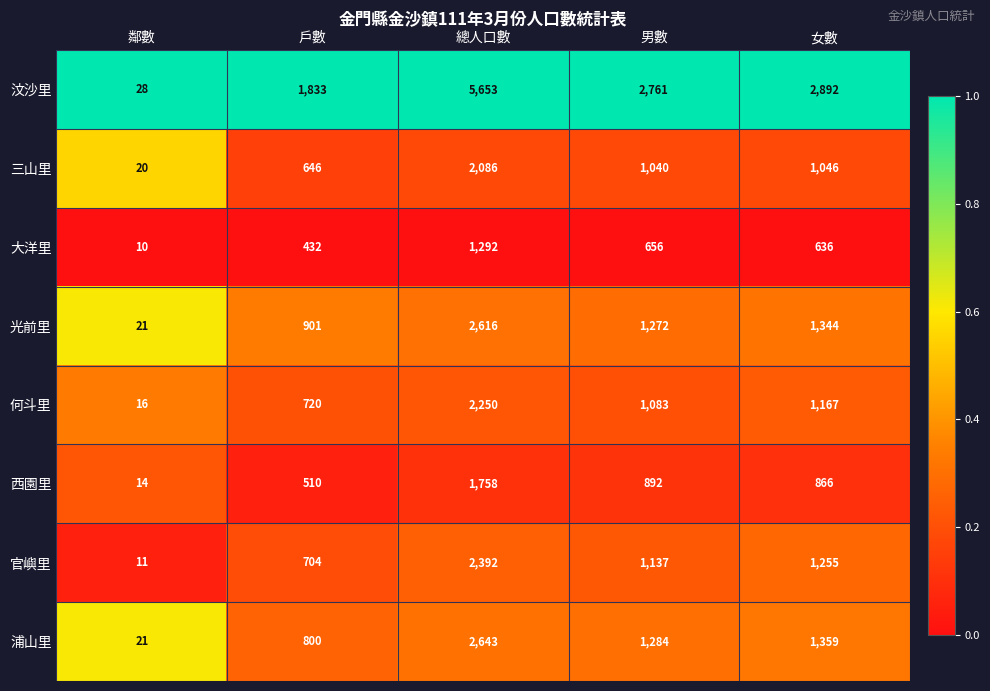

What is the total value across all series at 戶數?

6546